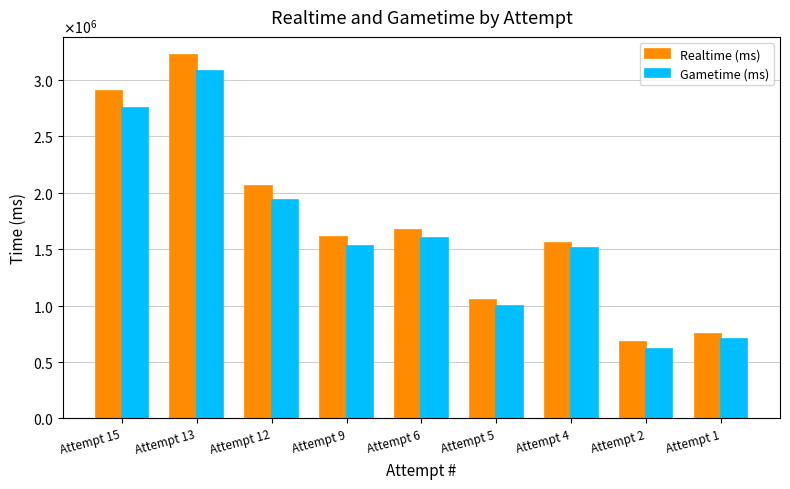

Does the chart contain any negative values?

No